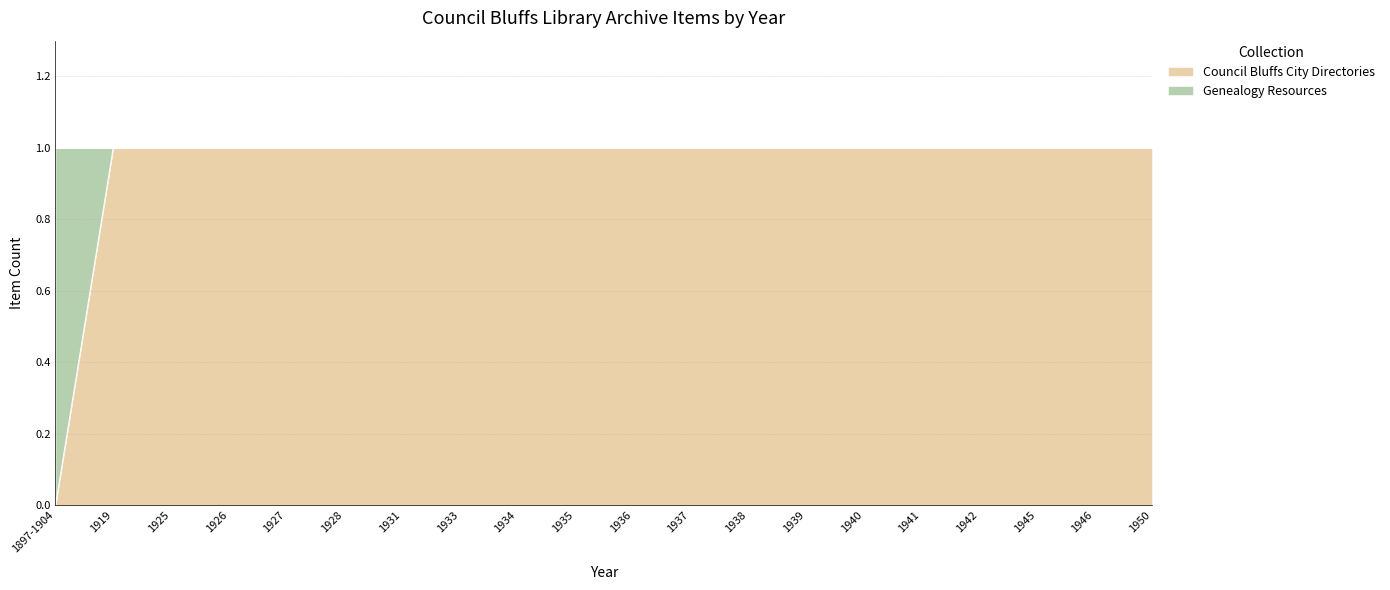

At which category does the chart reach its minimum across all series?

1897-1904